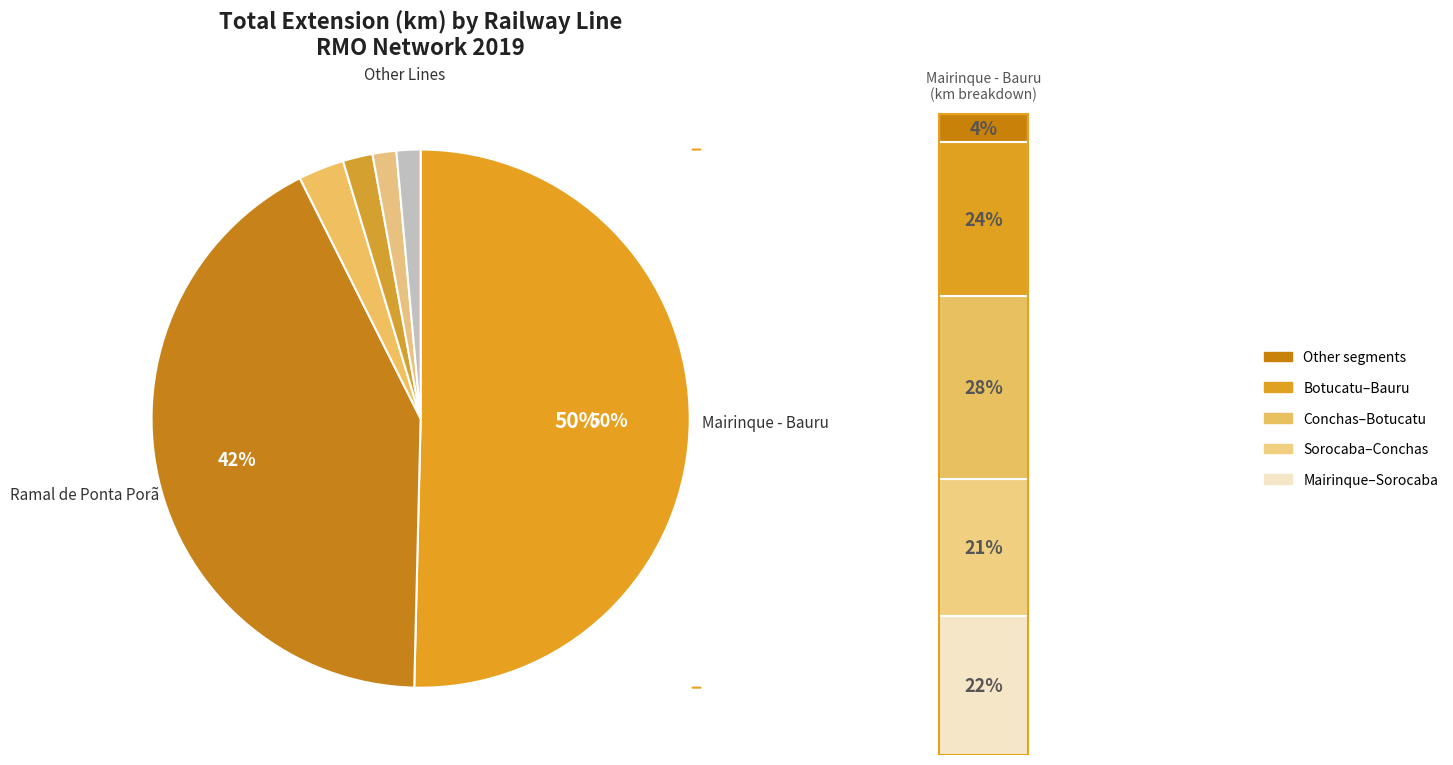

Rank the categories by value from highest to lowest.

Mairinque - Bauru, Ramal de Ponta Porã, Contorno de Três Lagoas, Ramal Manoel Brandão, Ramal Posto km 903, Ramal de Ladário, Ramal de Porto Esperança